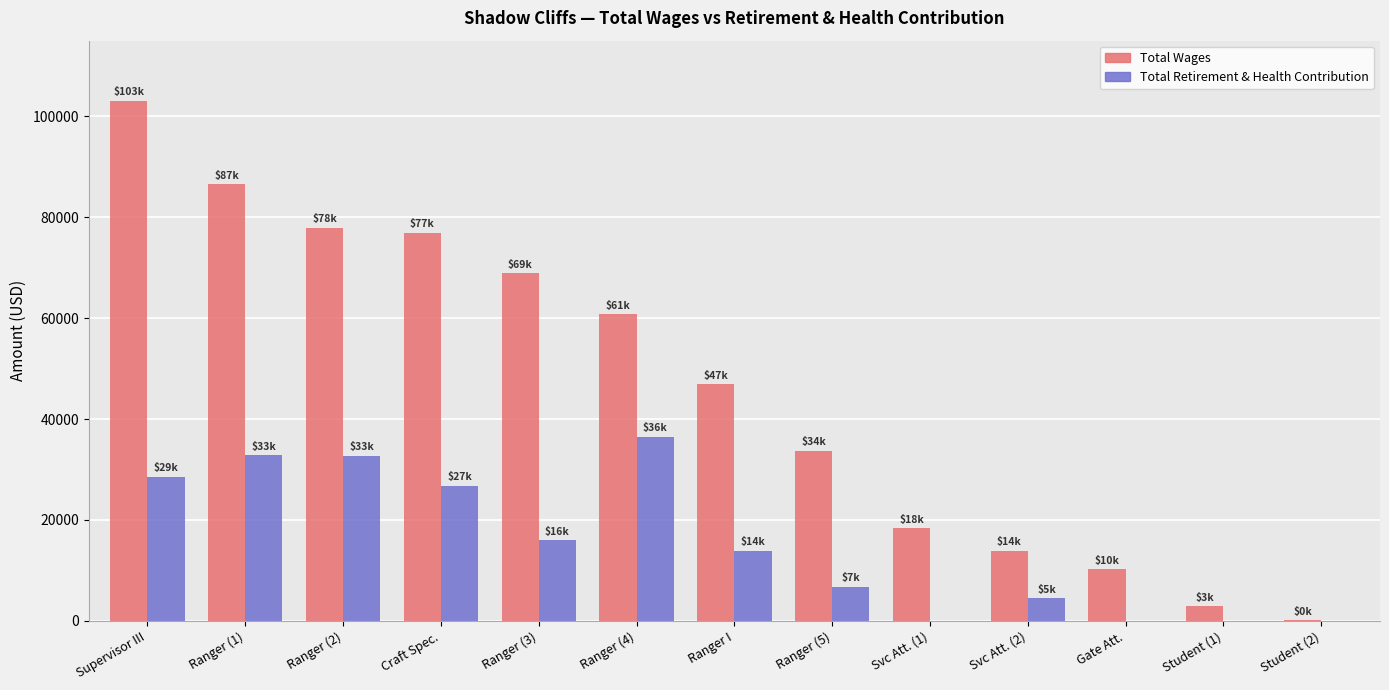

The Total Wages series shows 68885 at Ranger (3). True or false?

True